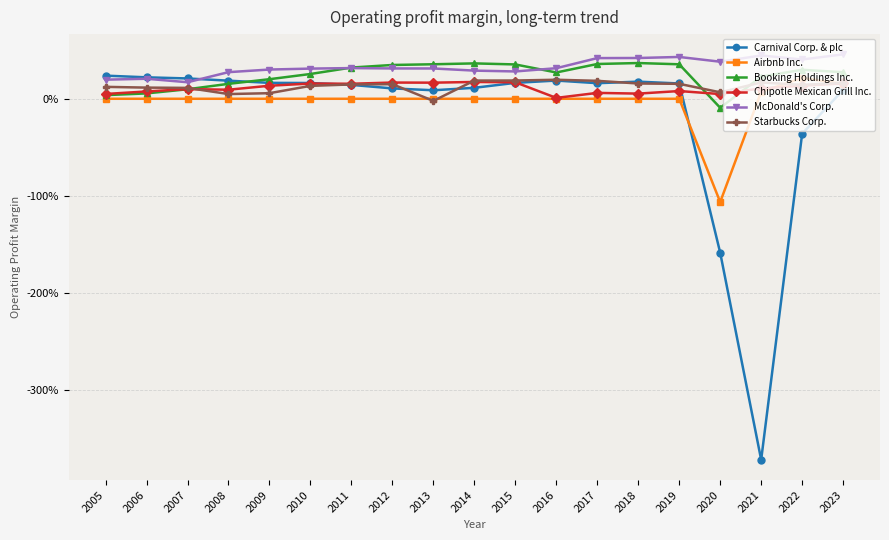

Does the chart have visible grid lines?

Yes